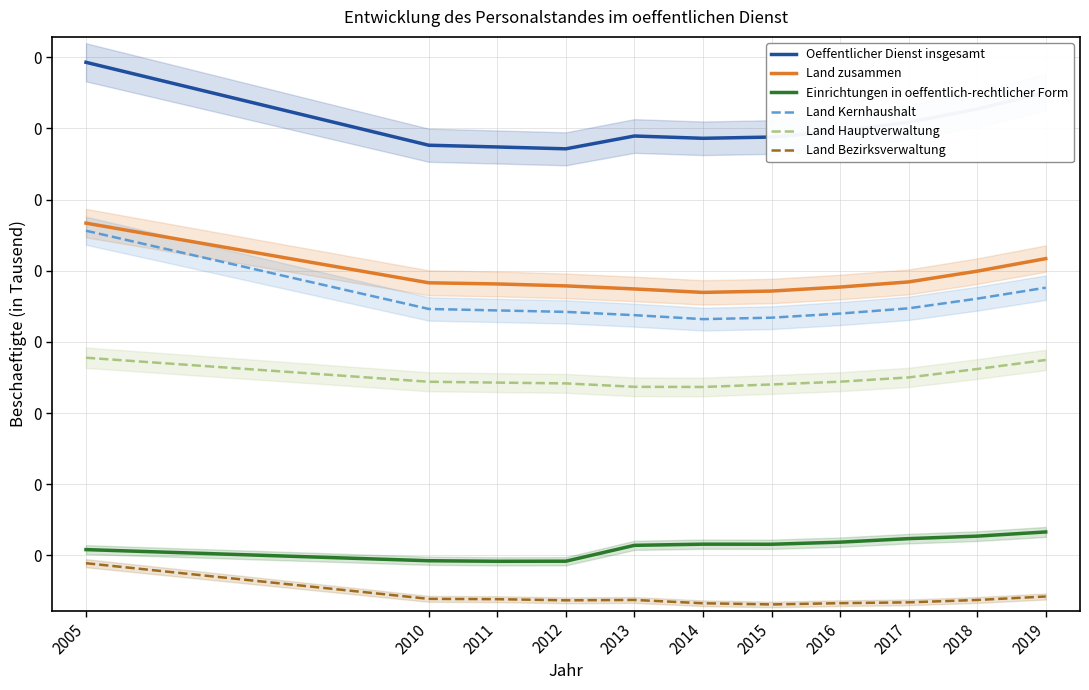

What is the spread (max minus min) of values at 2014?

130.6